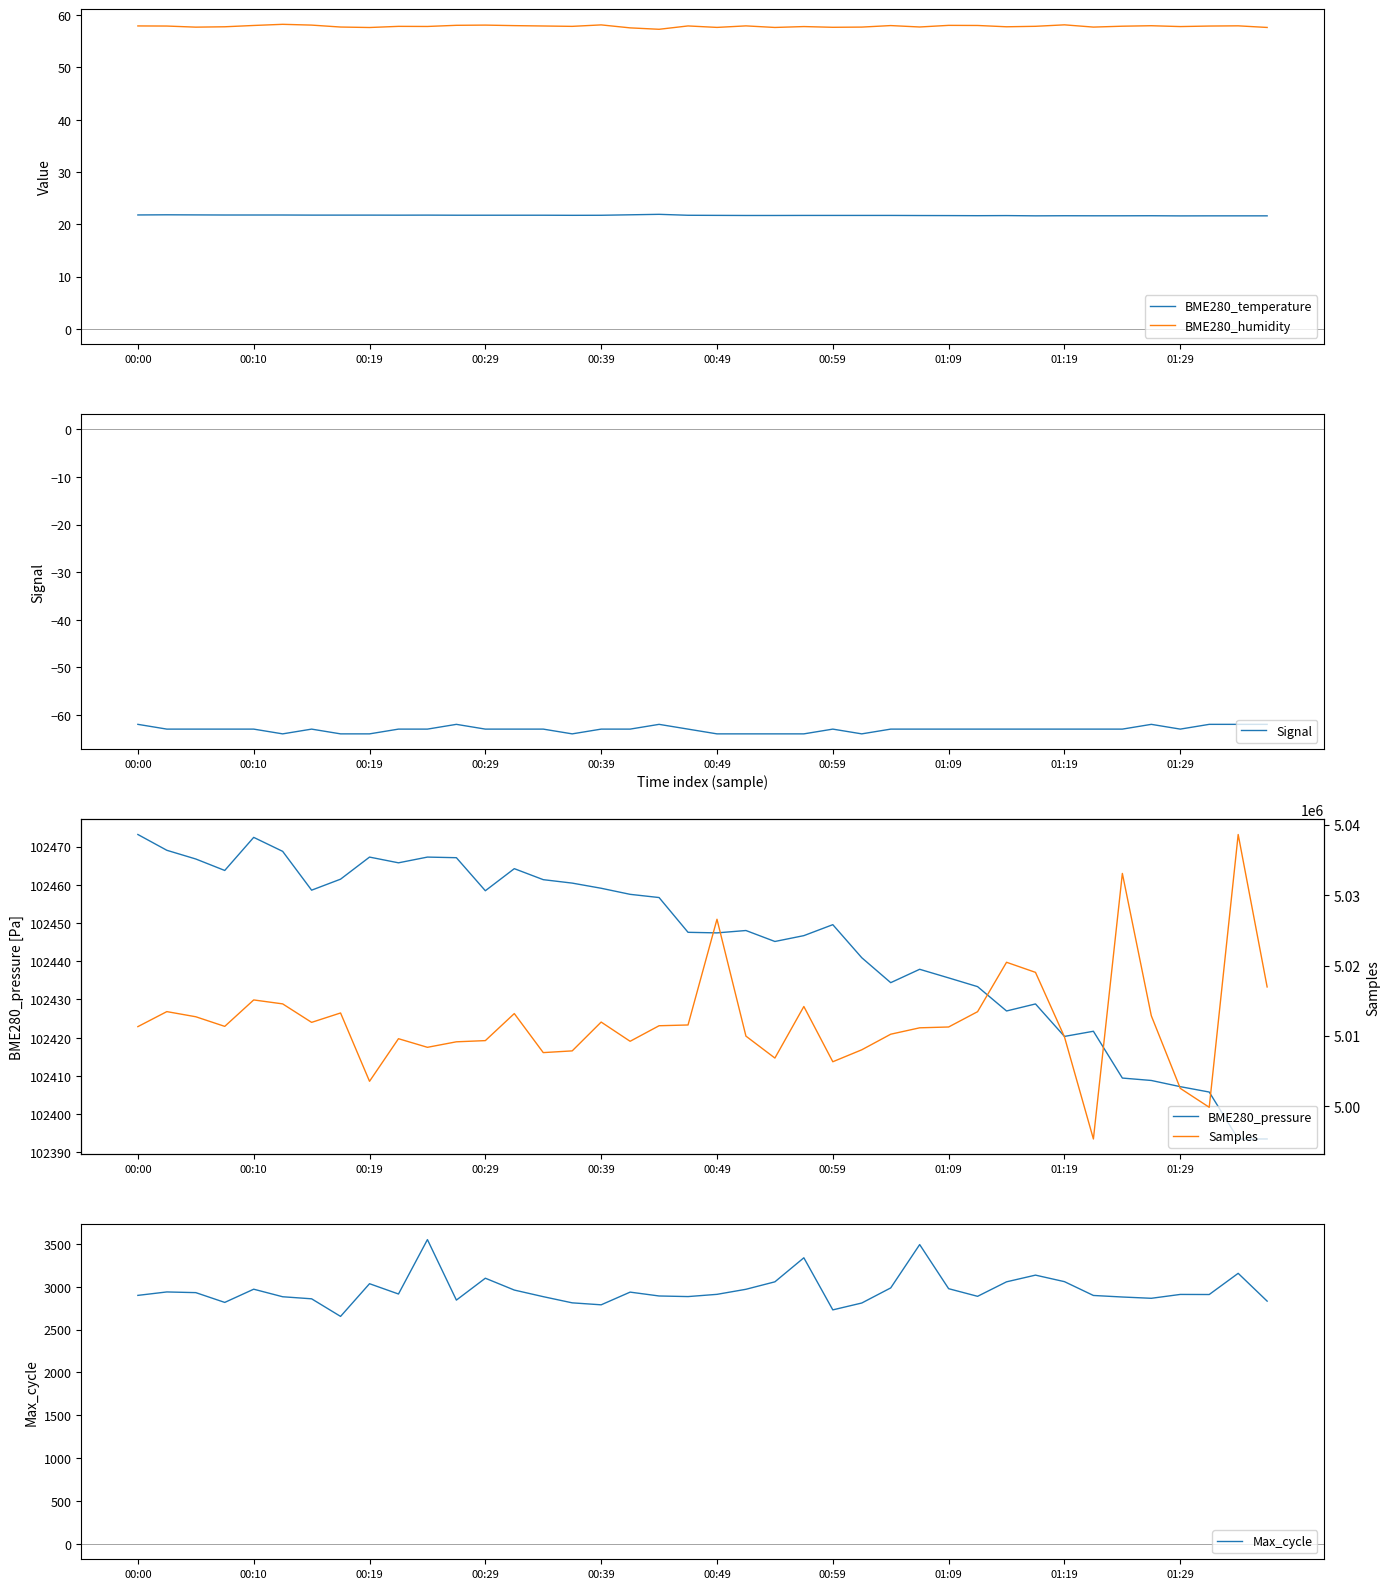

What is the value of the Signal point at the 40th from the left?

-62.0